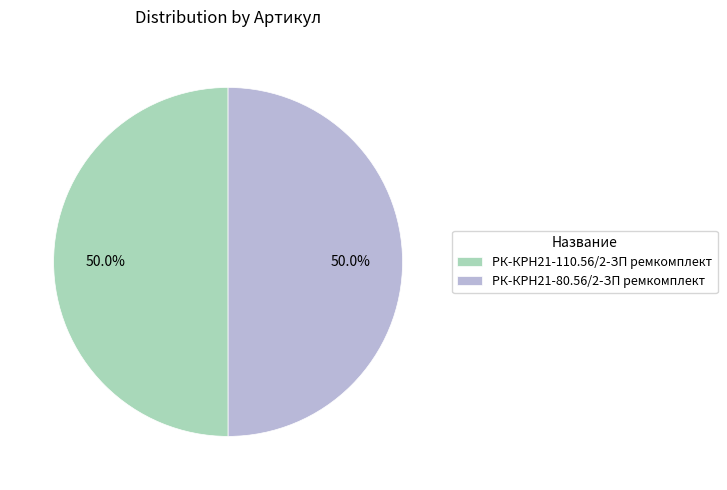

To the nearest percent, what percentage of the pie is РК-КРН21-80.56/2-ЗП ремкомплект?

50%